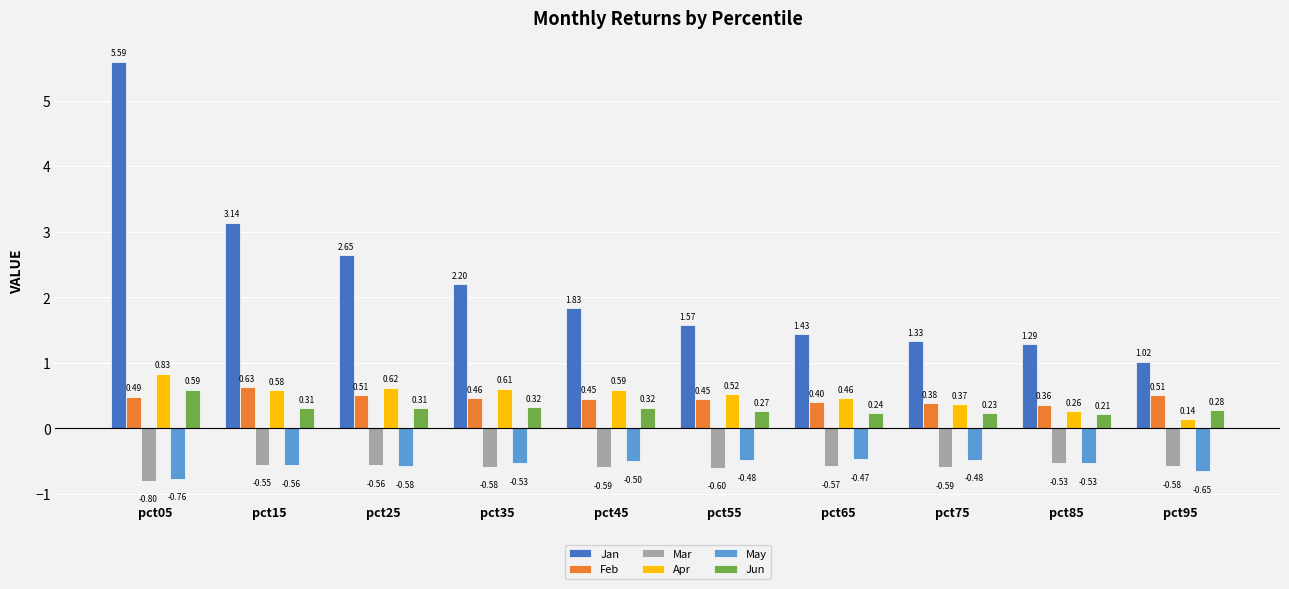

At how many categories does at least one series exceed 4?

1